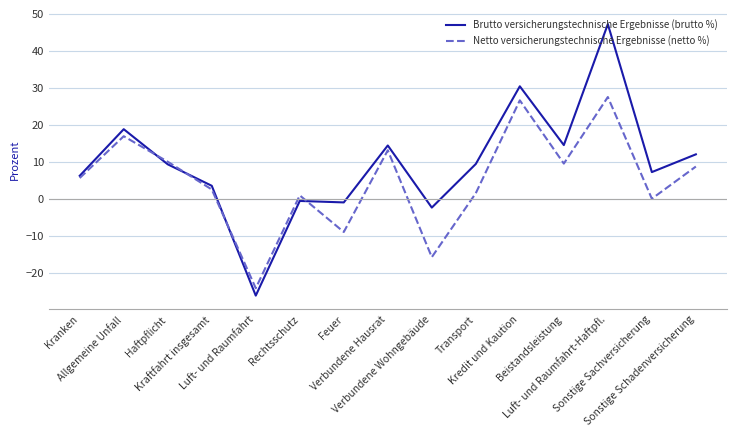

What is the difference between the highest and lowest values at Luft- und Raumfahrt-Haftpfl.?

19.7